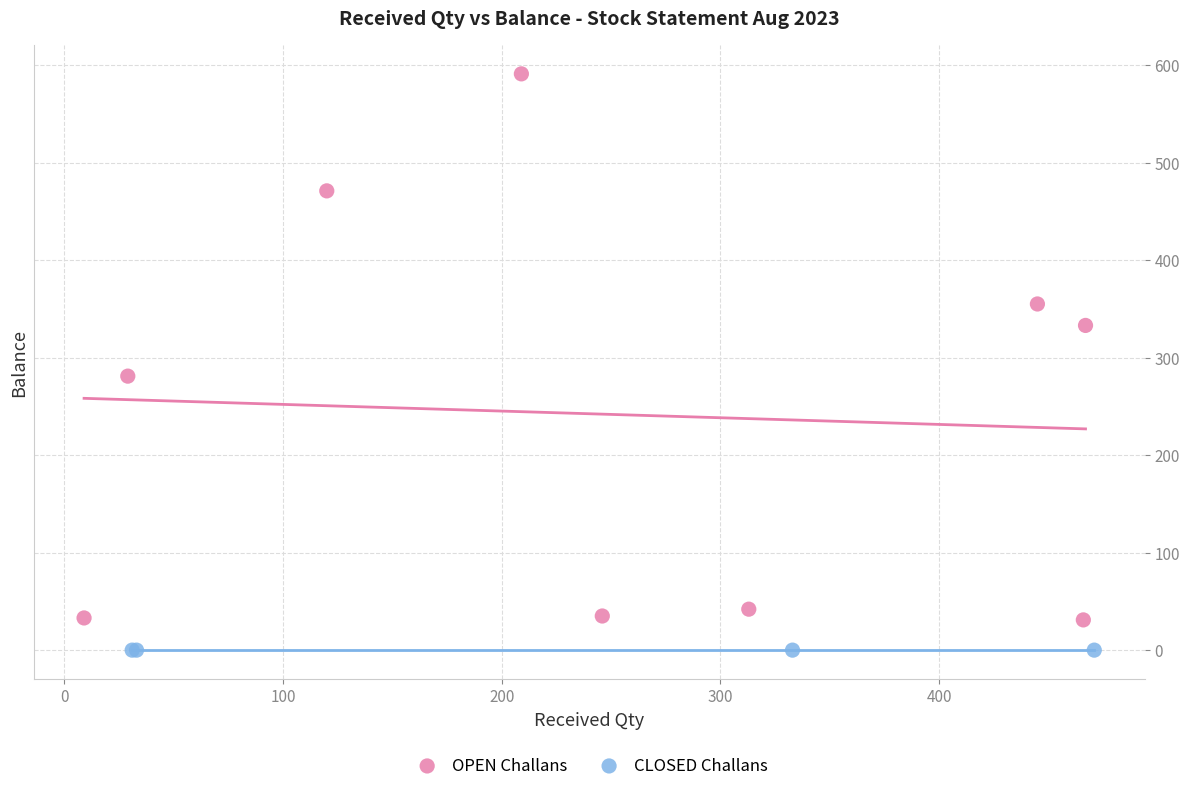

Which series reaches the minimum Y coordinate?

CLOSED Challans